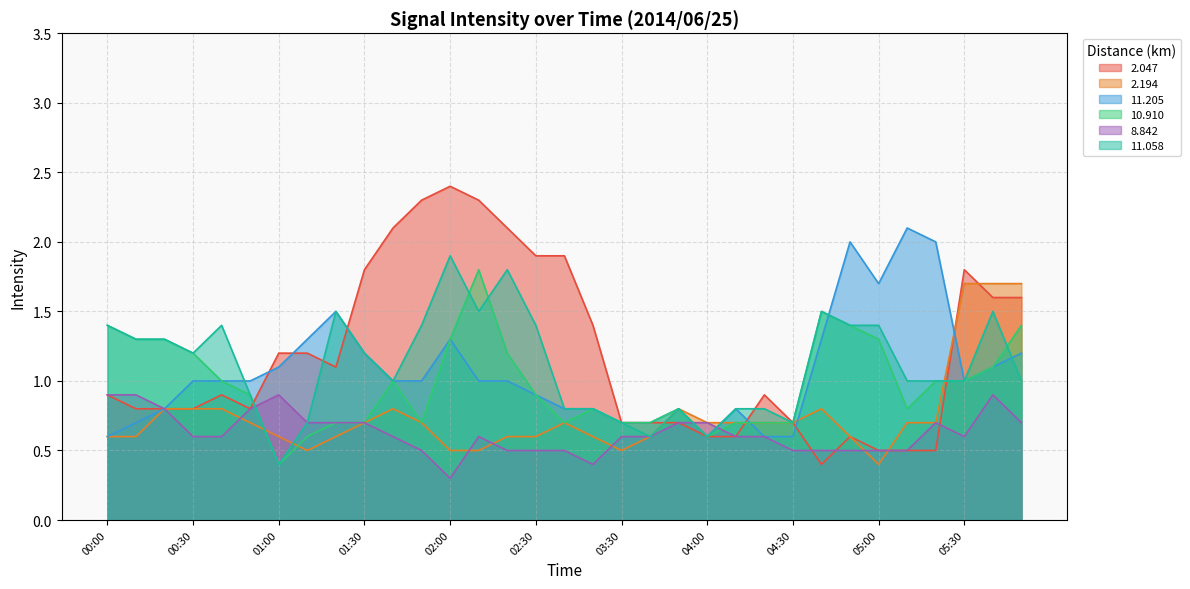

List the series in order of their peak value, highest first.

2.047, 11.205, 11.058, 10.910, 2.194, 8.842